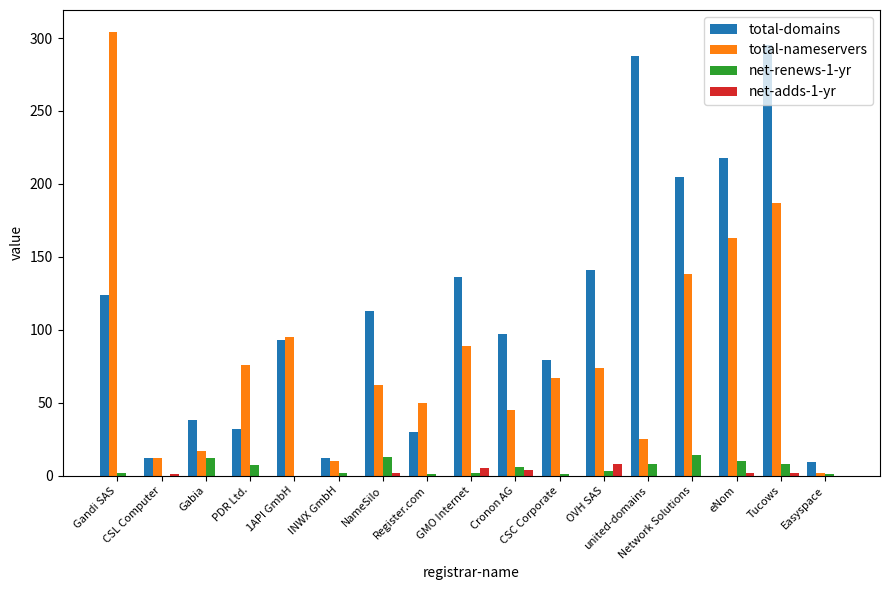

What is the maximum value shown in the chart?

304